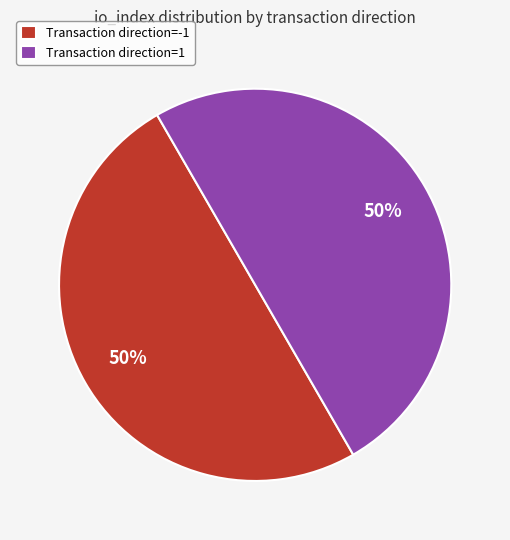

To the nearest percent, what percentage of the pie is Transaction direction=1?

50%